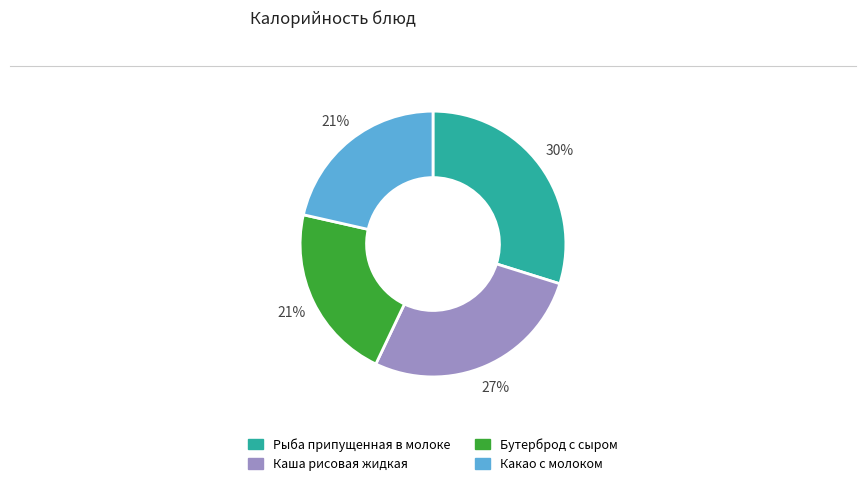

How many slices are in this pie chart?

4